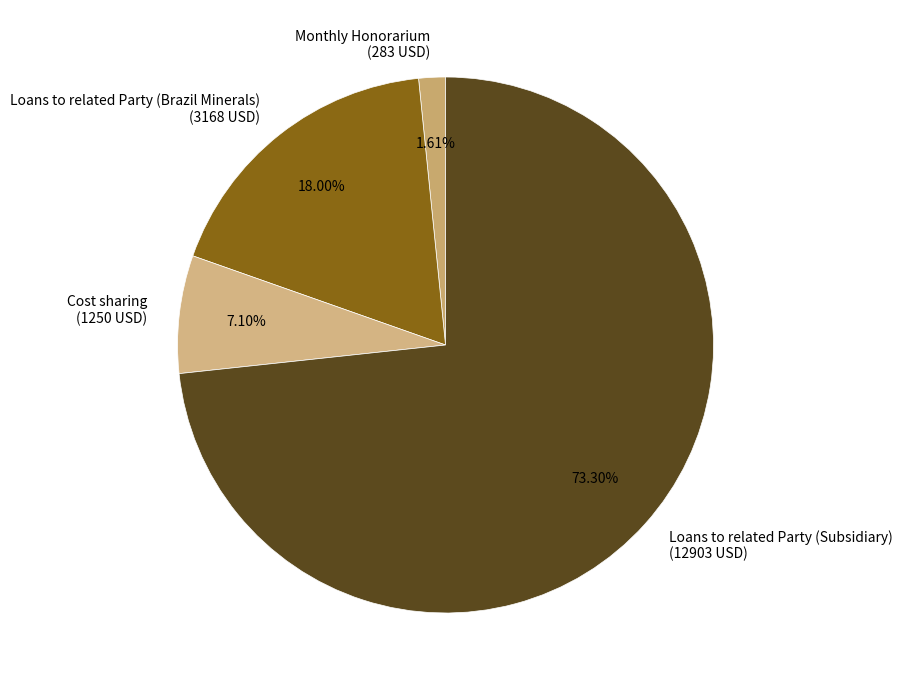

To the nearest percent, what is the combined percentage of Cost sharing and Loans to related Party (Brazil Minerals)?

25%